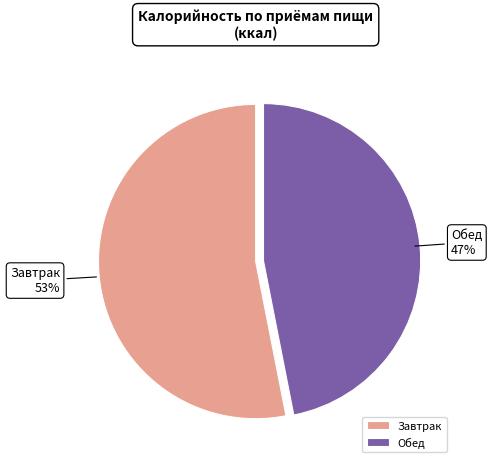

Do Обед and Завтрак together represent more than half of the pie?

Yes